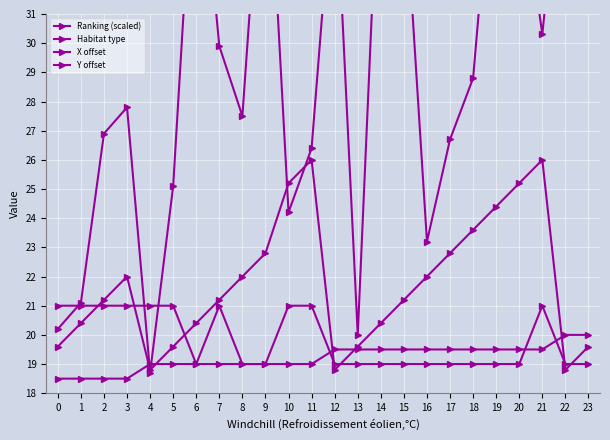

What is the approximate value of X offset at 2?

21.2